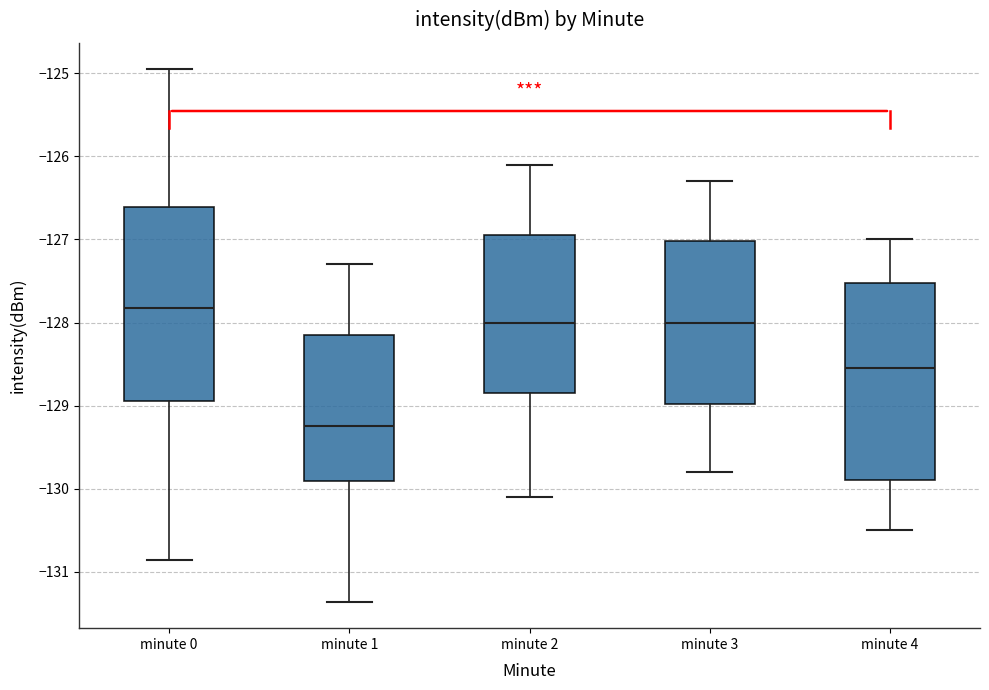

Where does the upper whisker of the box for minute 2 end on the y-axis? The values are not printed on the chart, so give them approximately, as read against the axis.

-126.1